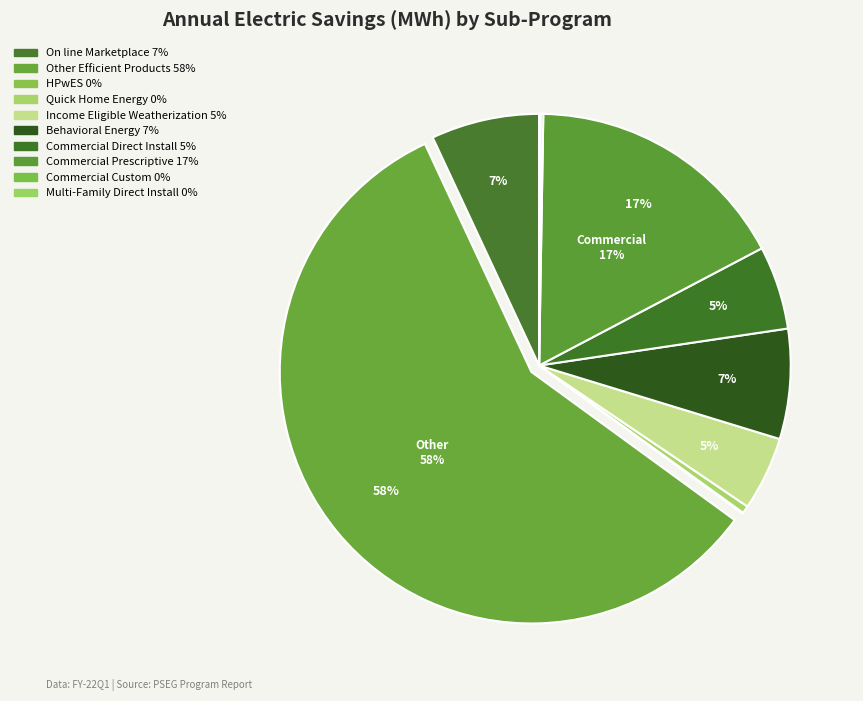

Is there any slice that represents more than half of the pie?

Yes